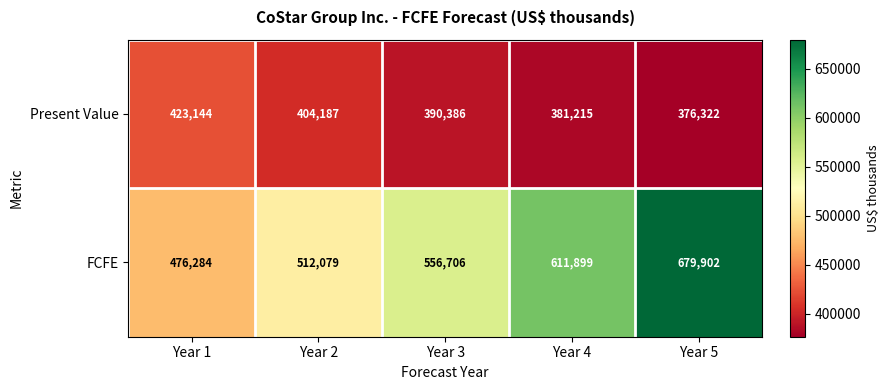

What is the sum of the FCFE values at Year 3 and Year 1?

1032990